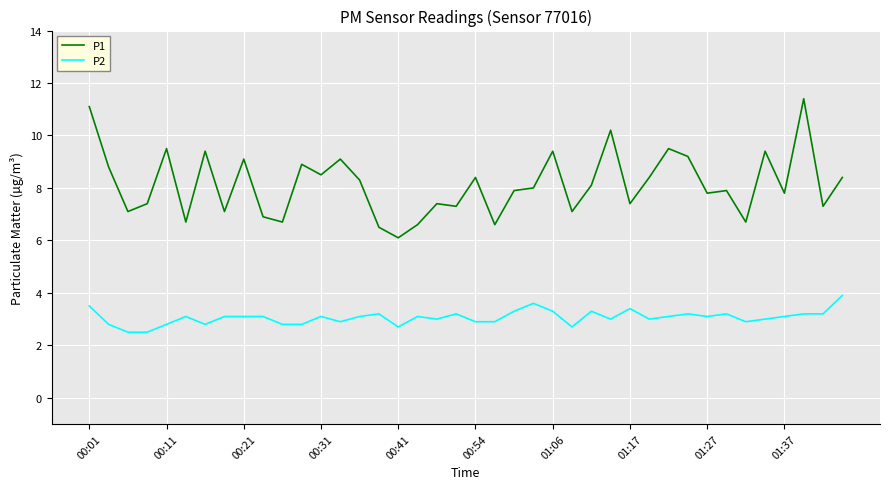

What is the minimum value for P2?

2.5